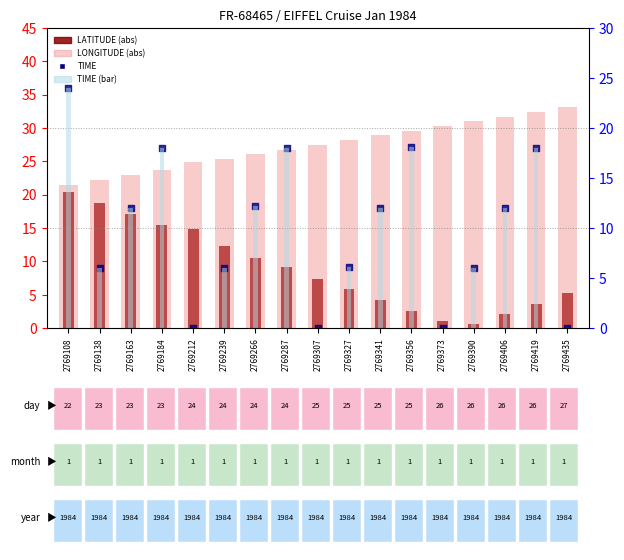

What is the total value across all series at 2769287?

71.8